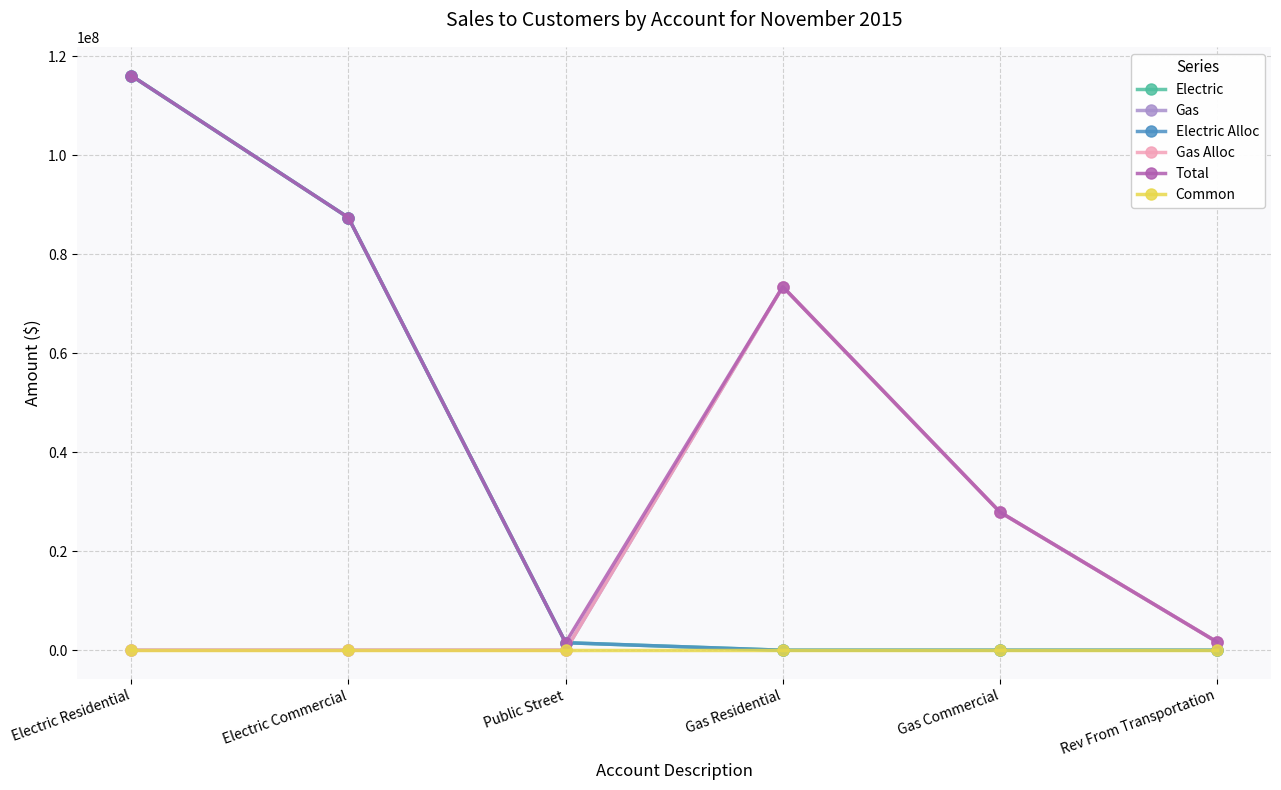

Reading right to left, extract all data points from this chart.

Electric: 0.0	0.0	0.0	1525274.9	87385322.0	116083133.8
Gas: 1650829.0	27905022.8	73429150.0	0.0	0.0	0.0
Electric Alloc: 0.0	0.0	0.0	1525274.9	87385322.0	116083133.8
Gas Alloc: 1650829.0	27905022.8	73429150.0	0.0	0.0	0.0
Total: 1650829.0	27905022.8	73429150.0	1525274.9	87385322.0	116083133.8
Common: 0.0	0.0	0.0	0.0	0.0	0.0